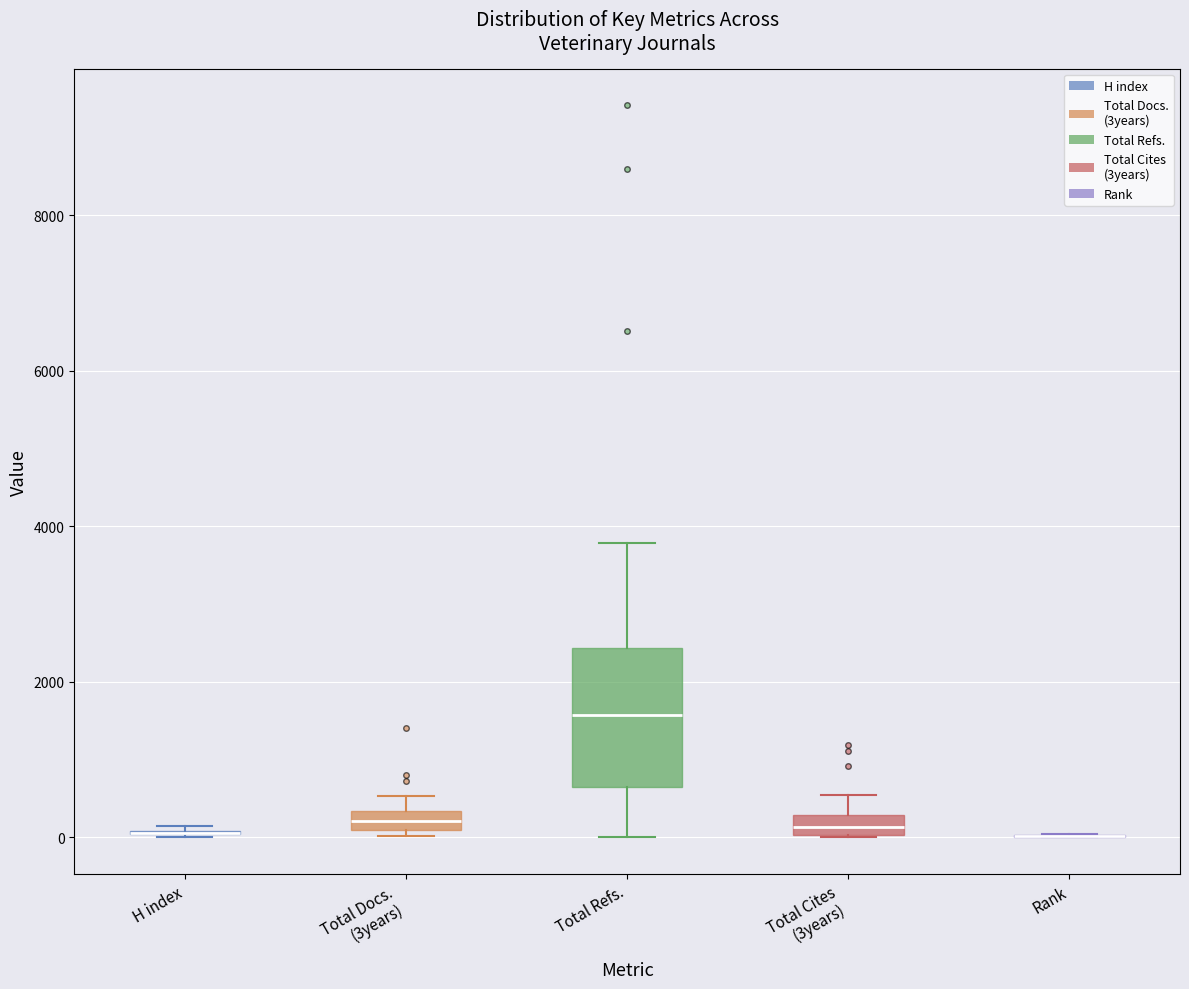

Comparing the boxes themselves (not the whiskers), which one is the tallest?

Total Refs.